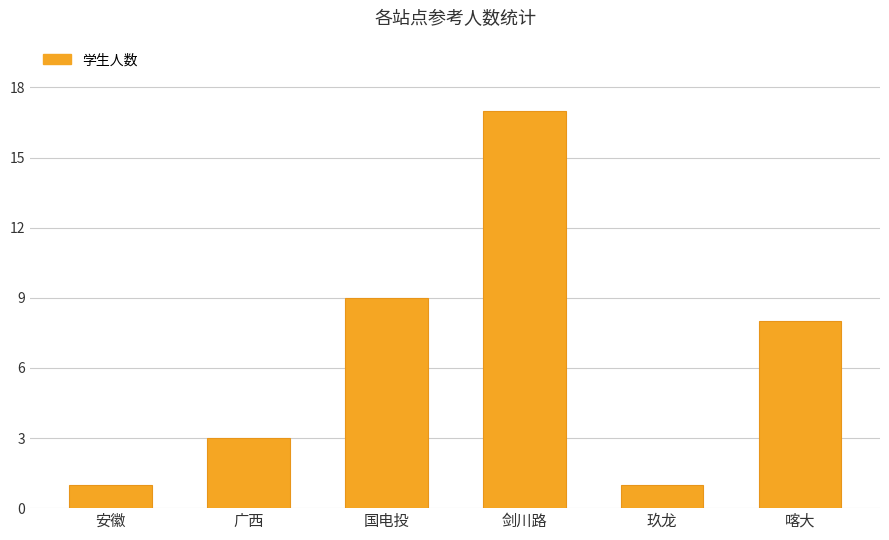

What is the difference between the second highest and second lowest values?

8